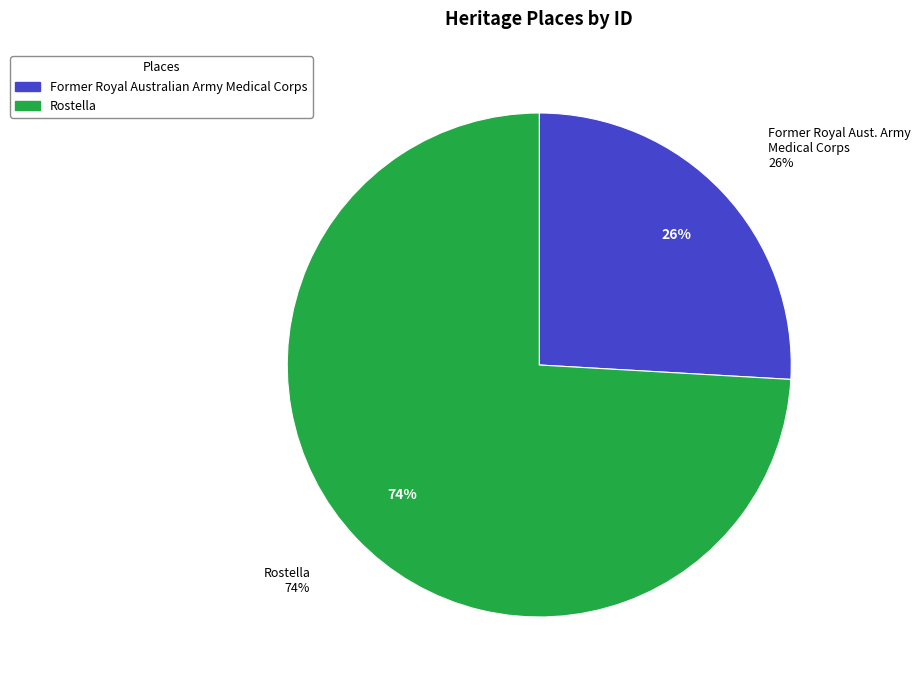

Which has a higher value, Former Royal Australian Army Medical Corps or Rostella?

Rostella